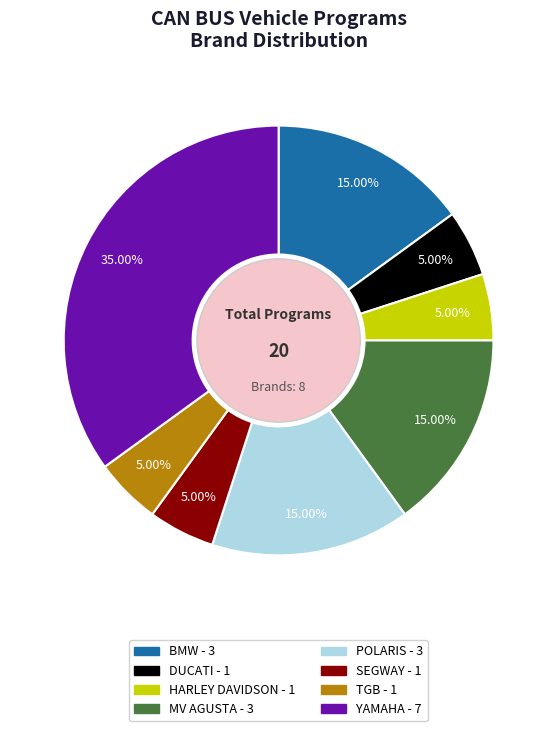

Combined, what portion of the pie is MV AGUSTA and BMW?

30.0%